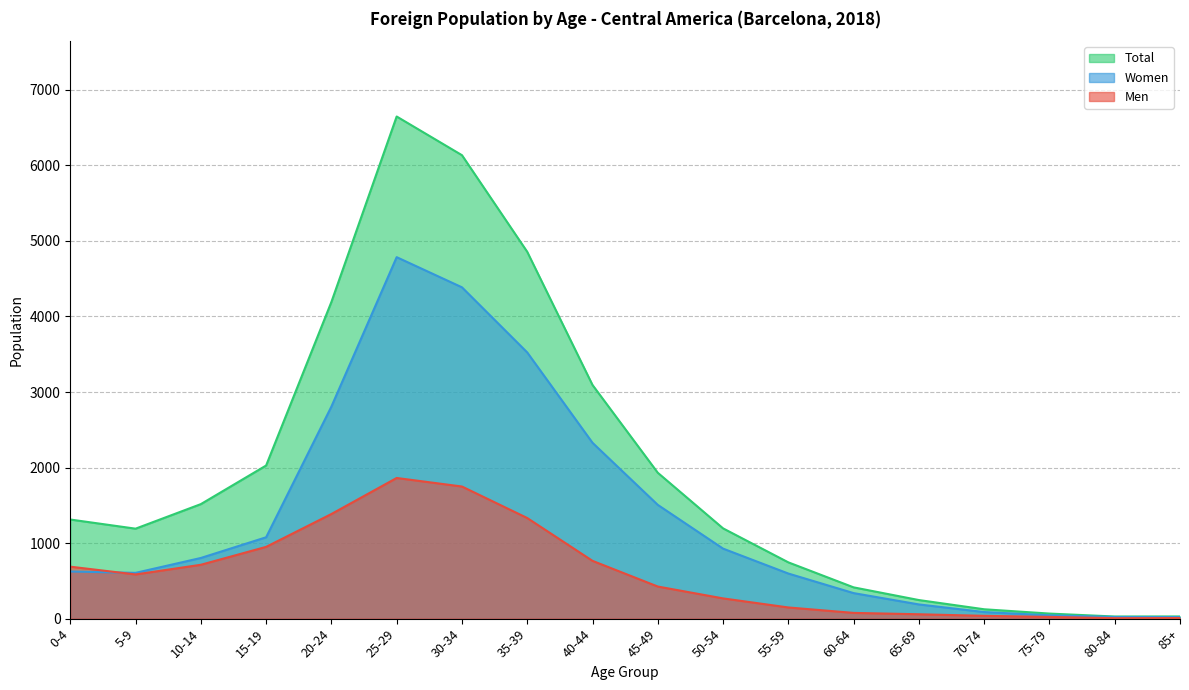

Reading left to right, what are all the values shown in this chart?

Men: 0-4=688	5-9=585	10-14=713	15-19=950	20-24=1385	25-29=1862	30-34=1749	35-39=1332	40-44=765	45-49=425	50-54=268	55-59=148	60-64=76	65-69=58	70-74=37	75-79=23	80-84=6	85+=8
Women: 0-4=624	5-9=606	10-14=803	15-19=1077	20-24=2807	25-29=4785	30-34=4386	35-39=3524	40-44=2328	45-49=1506	50-54=927	55-59=597	60-64=338	65-69=188	70-74=87	75-79=44	80-84=22	85+=21
Total: 0-4=1312	5-9=1191	10-14=1516	15-19=2027	20-24=4192	25-29=6647	30-34=6135	35-39=4856	40-44=3093	45-49=1931	50-54=1195	55-59=745	60-64=414	65-69=246	70-74=124	75-79=67	80-84=28	85+=29